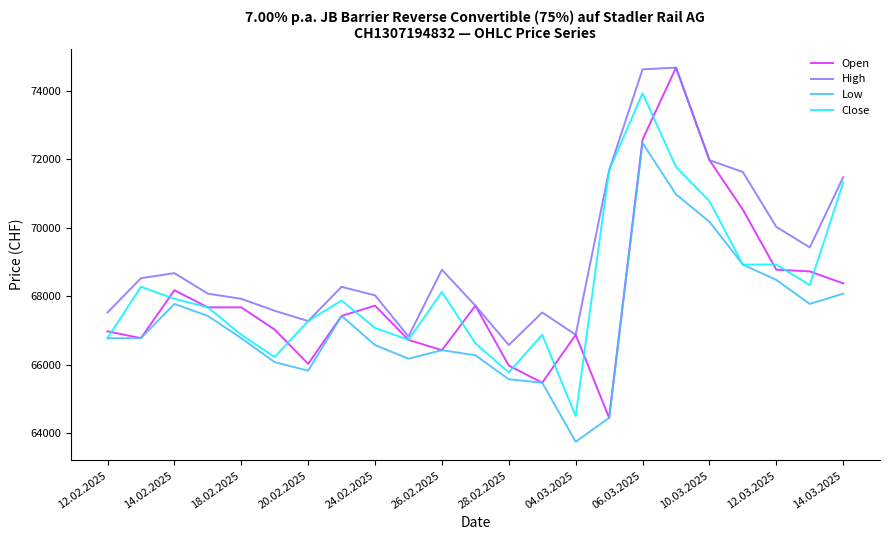

What is the highest value of the Close series?

73925